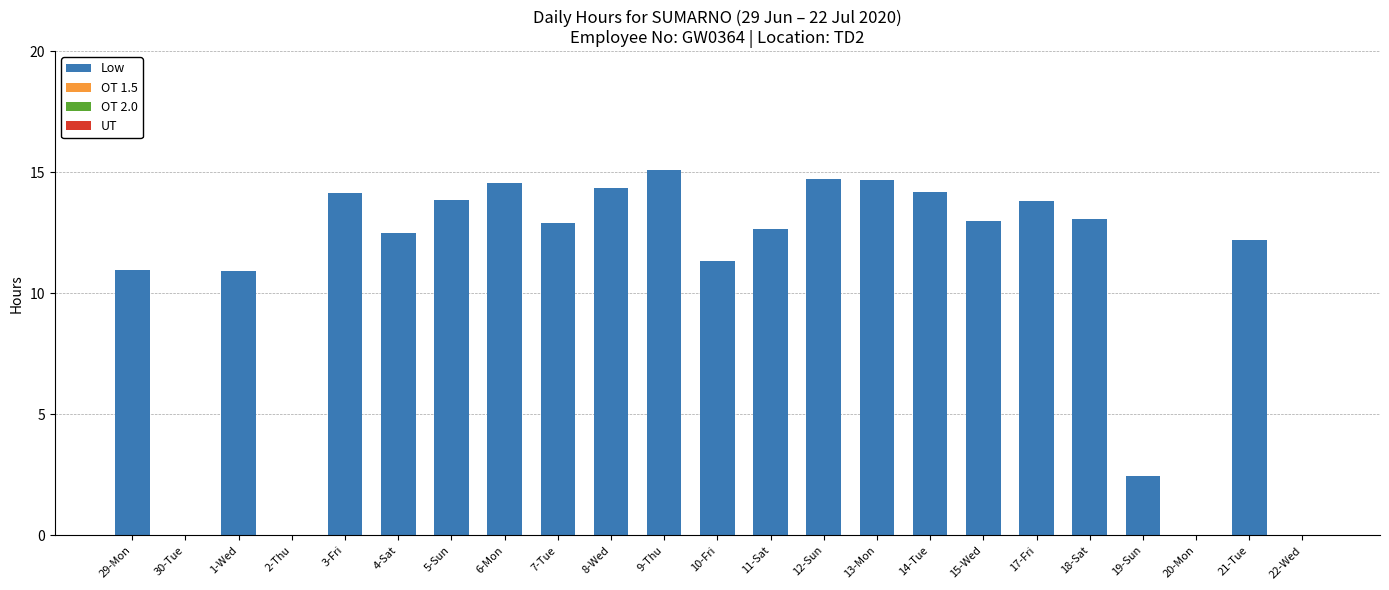

Read the value at 6-Mon.

14.6